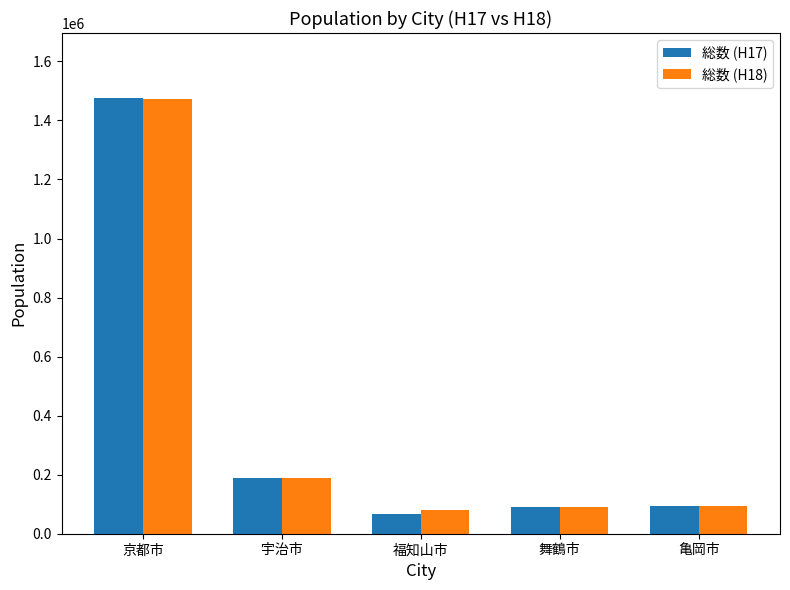

What is the label of the 4th bar from the left?

舞鶴市